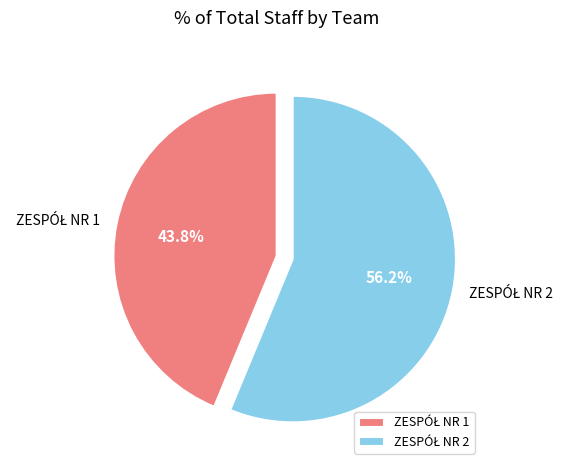

Does any single category account for the majority?

Yes